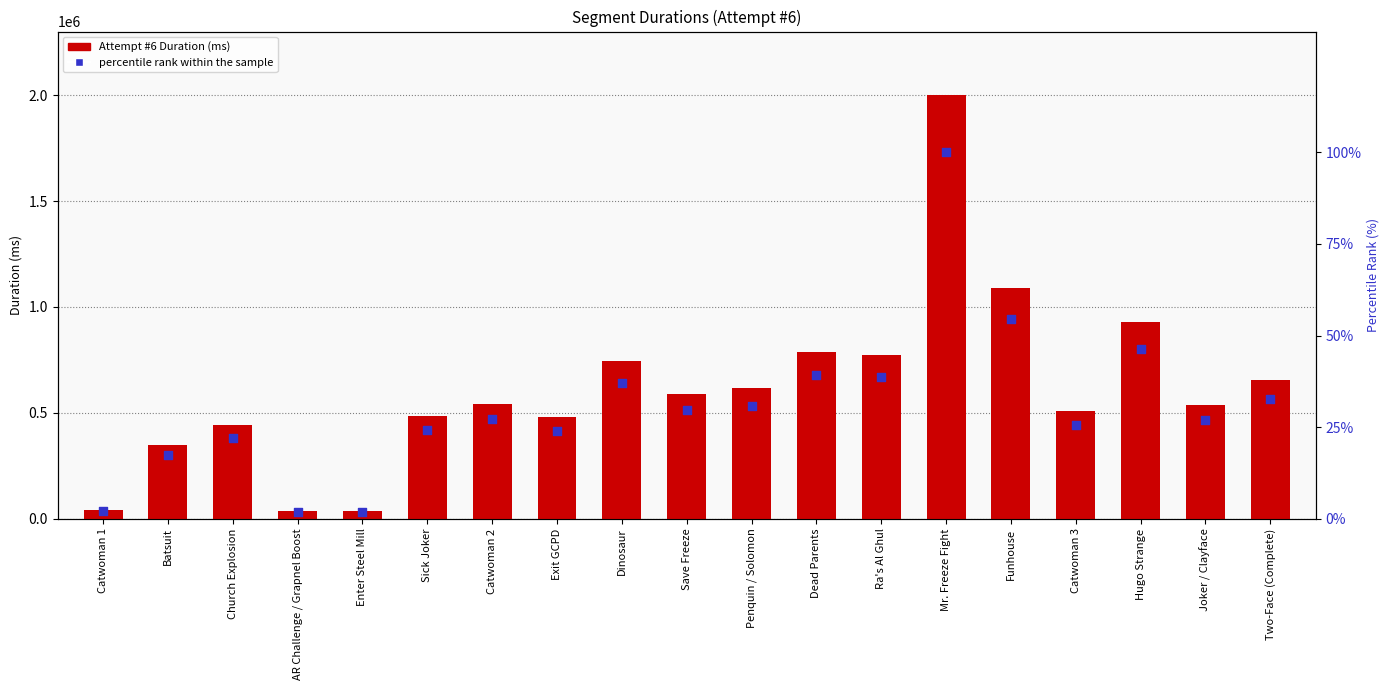

Which series contains the lowest Y value?

percentile rank within the sample